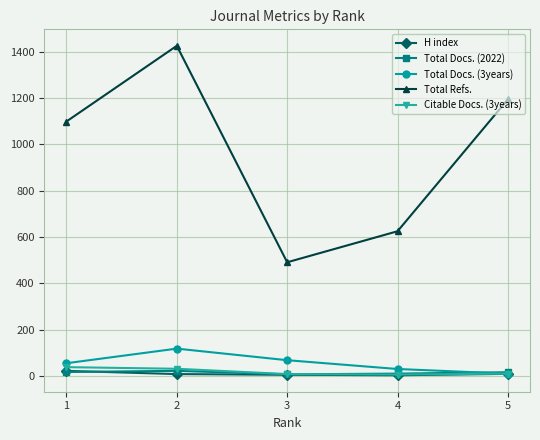

What are all the series names shown in the legend?

H index, Total Docs. (2022), Total Docs. (3years), Total Refs., Citable Docs. (3years)